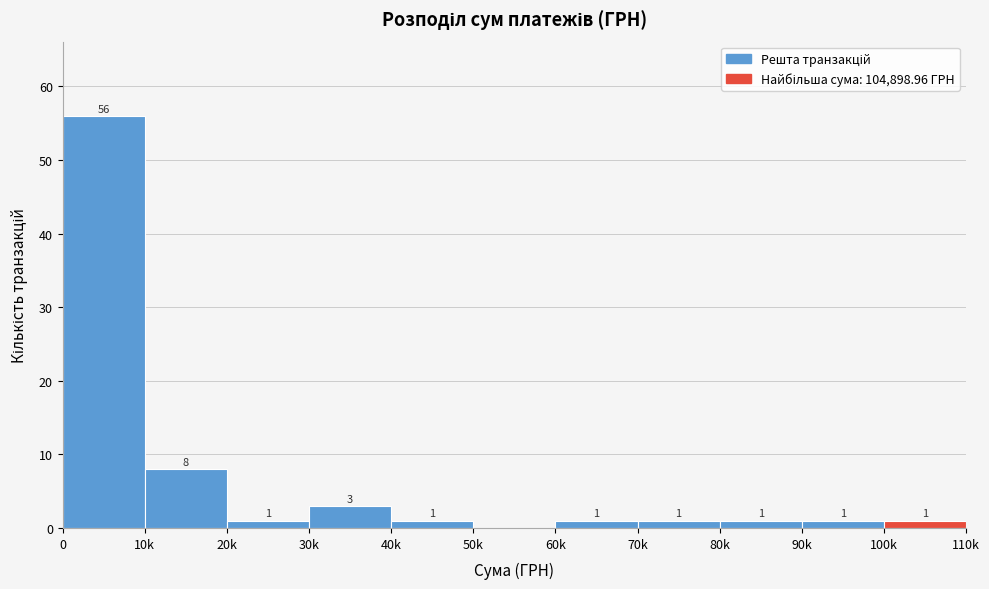

Reading right to left, list all the values displayed in this chart.

100k=1	90k=1	80k=1	70k=1	60k=1	50k=0	40k=1	30k=3	20k=1	10k=8	0=56